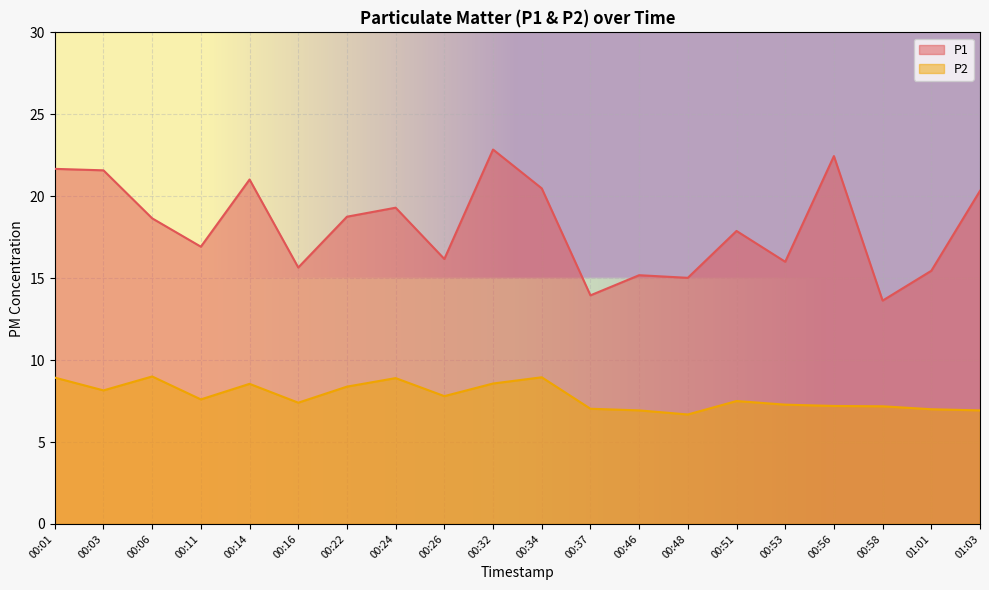

Reading right to left, transcribe all the data shown in this chart.

P1: 01:03=20.3	01:01=15.4	00:58=13.6	00:56=22.4	00:53=16.0	00:51=17.9	00:48=15.0	00:46=15.2	00:37=13.9	00:34=20.5	00:32=22.9	00:26=16.2	00:24=19.3	00:22=18.8	00:16=15.7	00:14=21.0	00:11=16.9	00:06=18.6	00:03=21.6	00:01=21.7
P2: 01:03=6.9	01:01=7.0	00:58=7.2	00:56=7.2	00:53=7.3	00:51=7.5	00:48=6.7	00:46=6.9	00:37=7.0	00:34=8.9	00:32=8.6	00:26=7.8	00:24=8.9	00:22=8.4	00:16=7.4	00:14=8.6	00:11=7.6	00:06=9.0	00:03=8.2	00:01=8.9